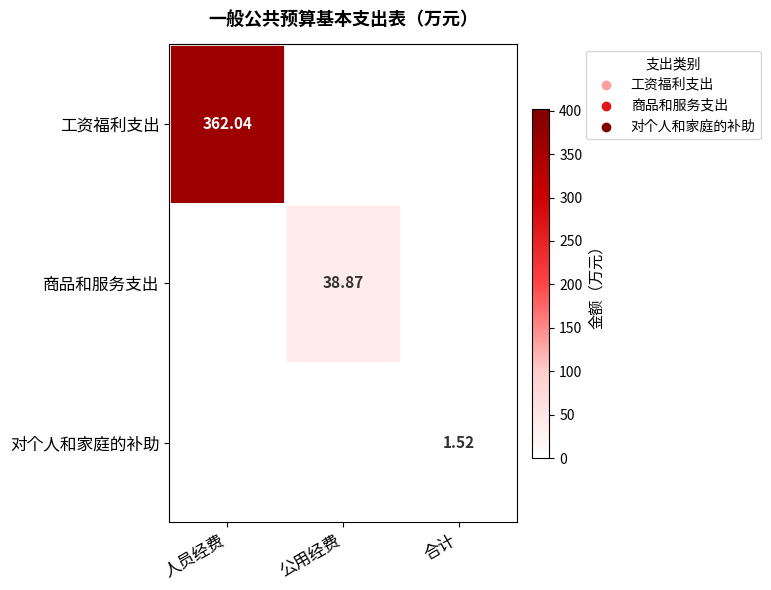

Which series changed the most between 人员经费 and 合计?

工资福利支出